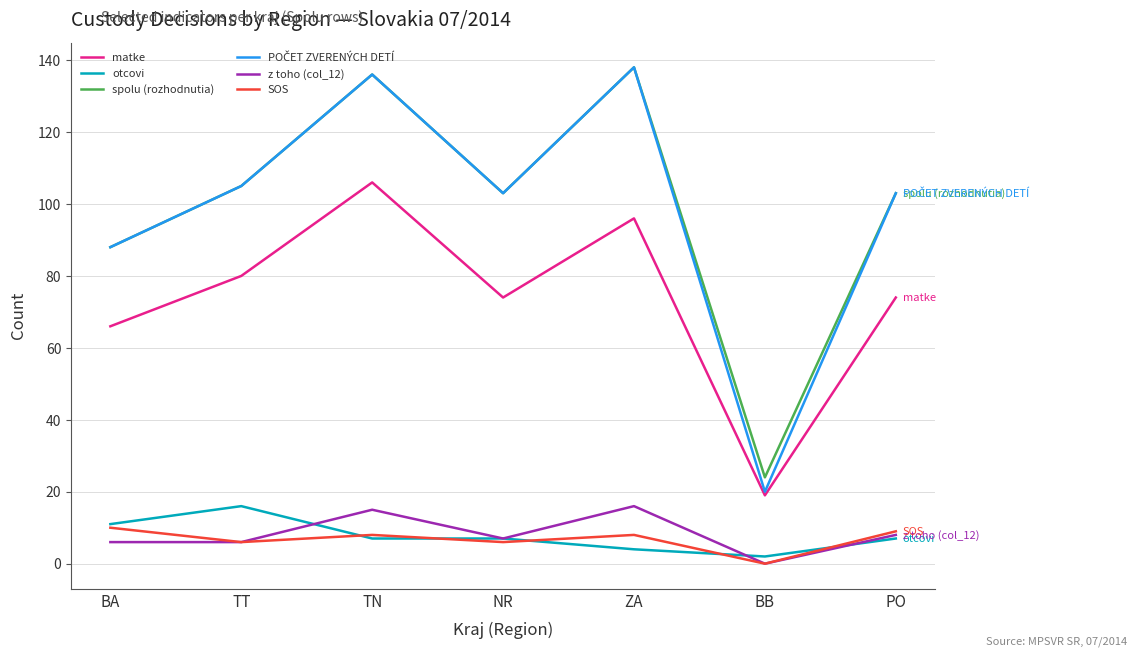

What is the spread (max minus min) of values at TN?

129